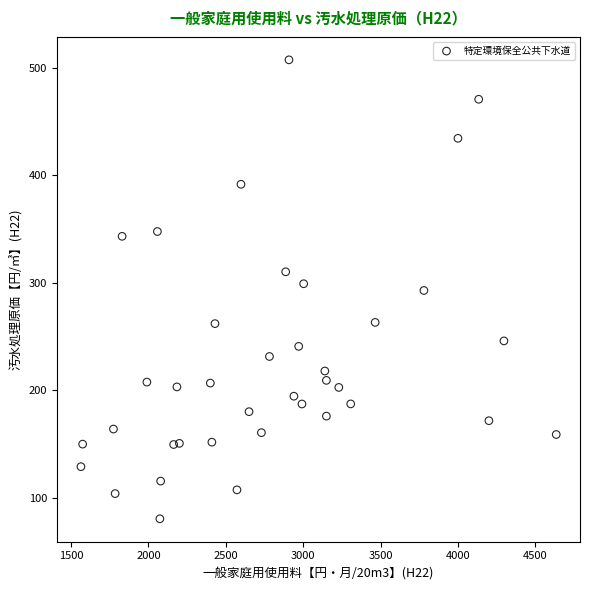

How many points are shown in the scatter plot?

38